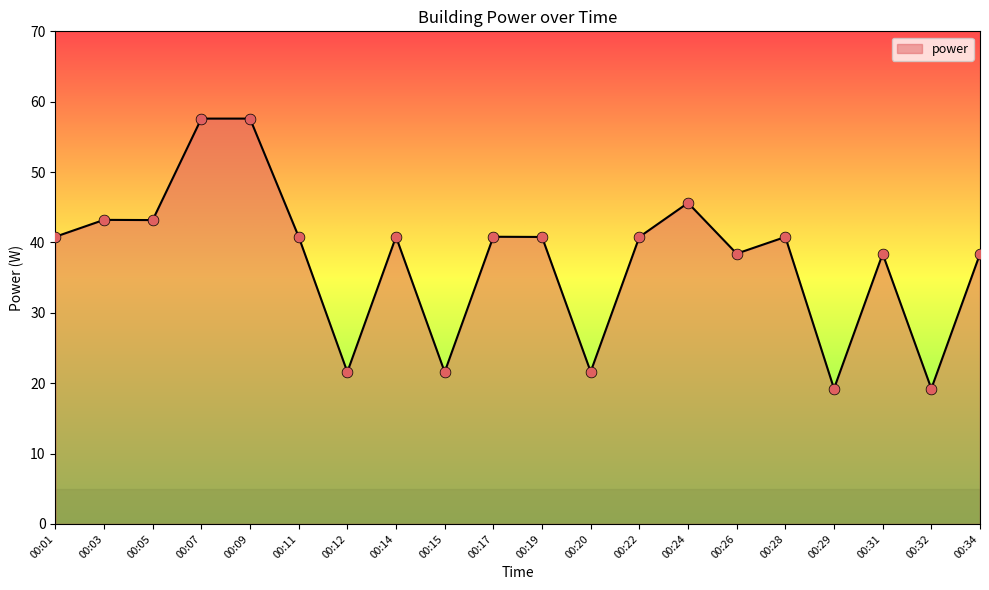

What is the ratio of the value at 00:07 to the value at 00:22?

1.4